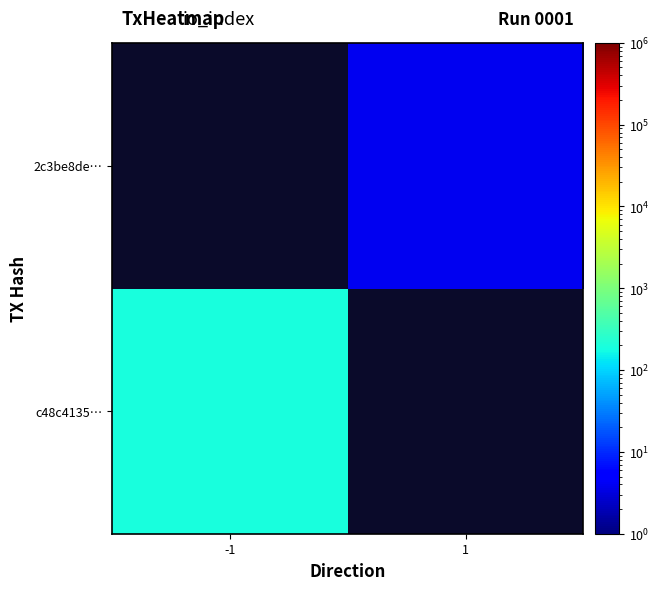

What is the maximum value shown in the chart?

195.0